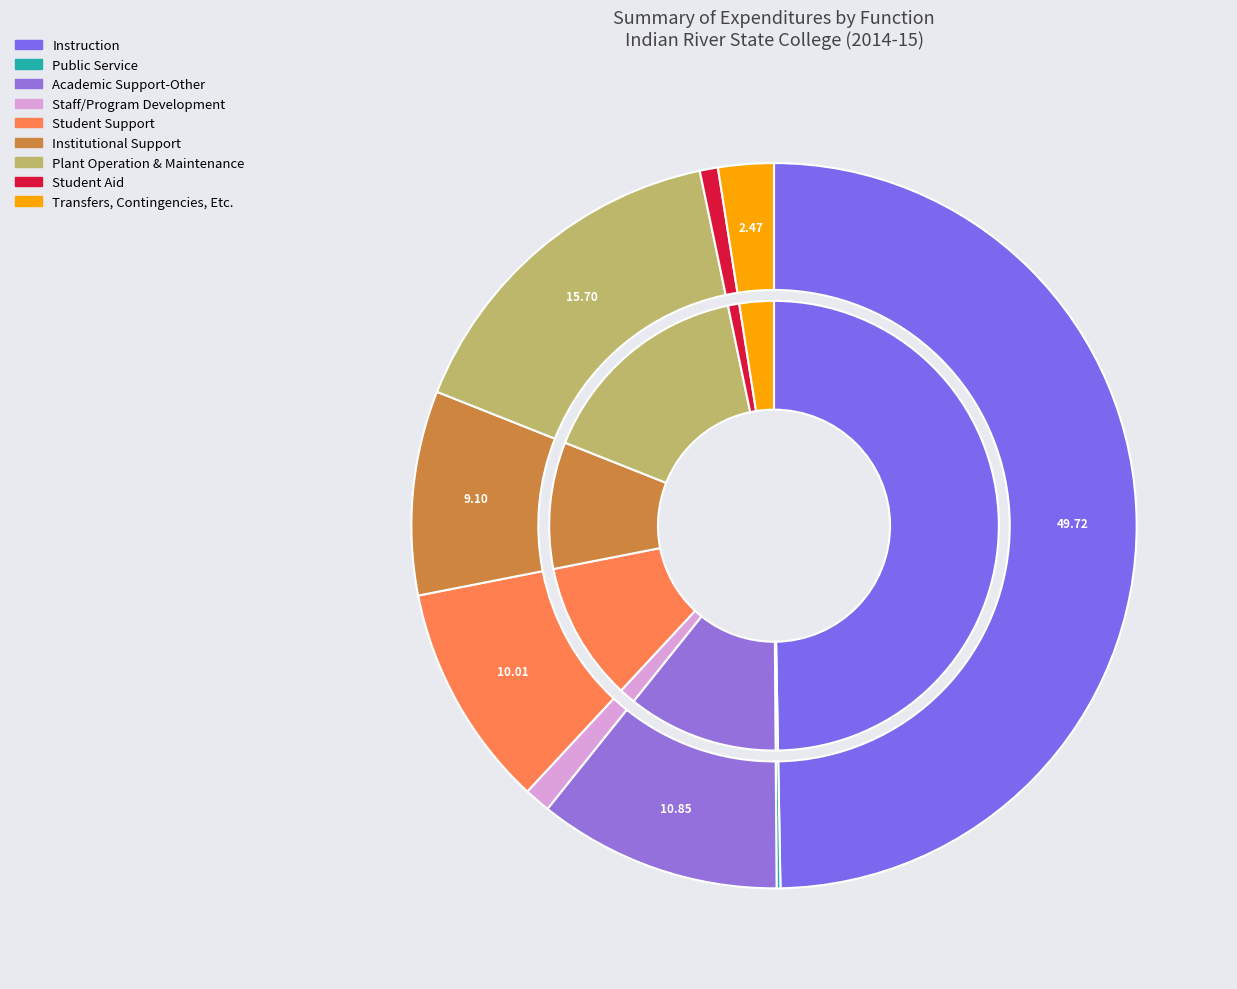

Is it true that Plant Operation & Maintenance is 16% of the pie?

True